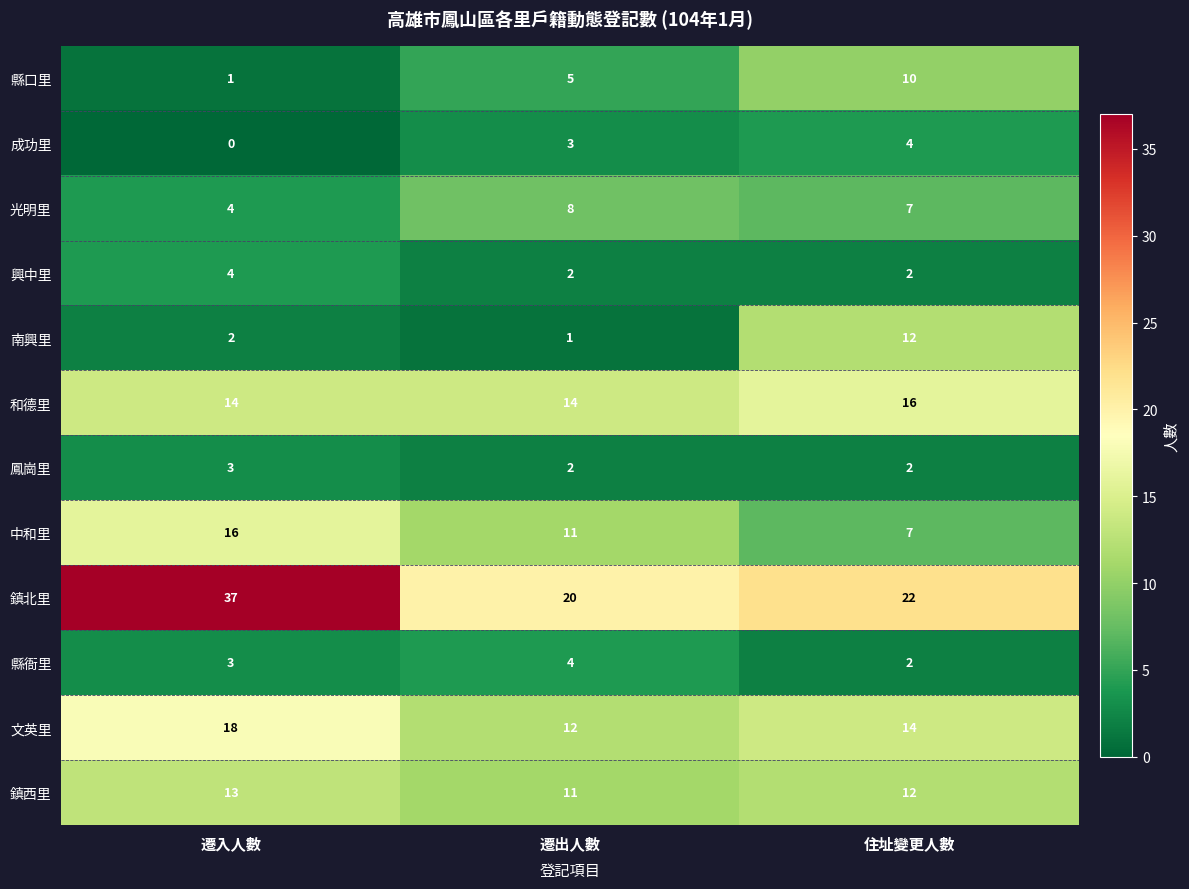

Between 遷入人數 and 遷出人數, which series saw the biggest shift?

鎮北里